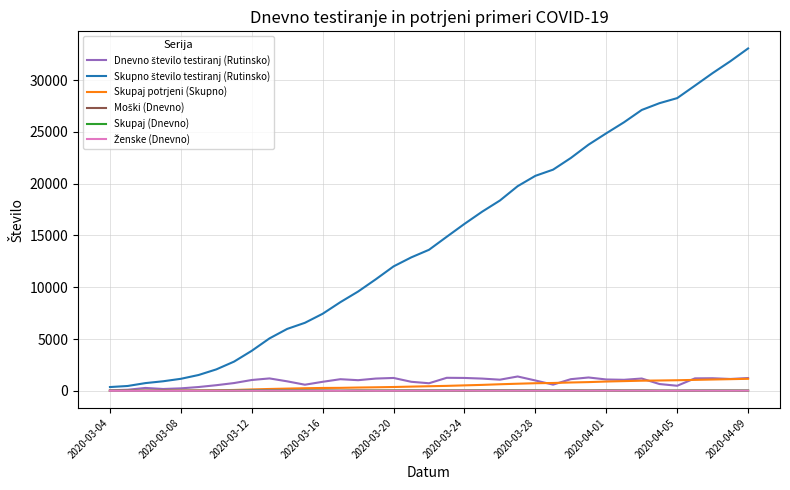

What is the greatest value displayed?

33047